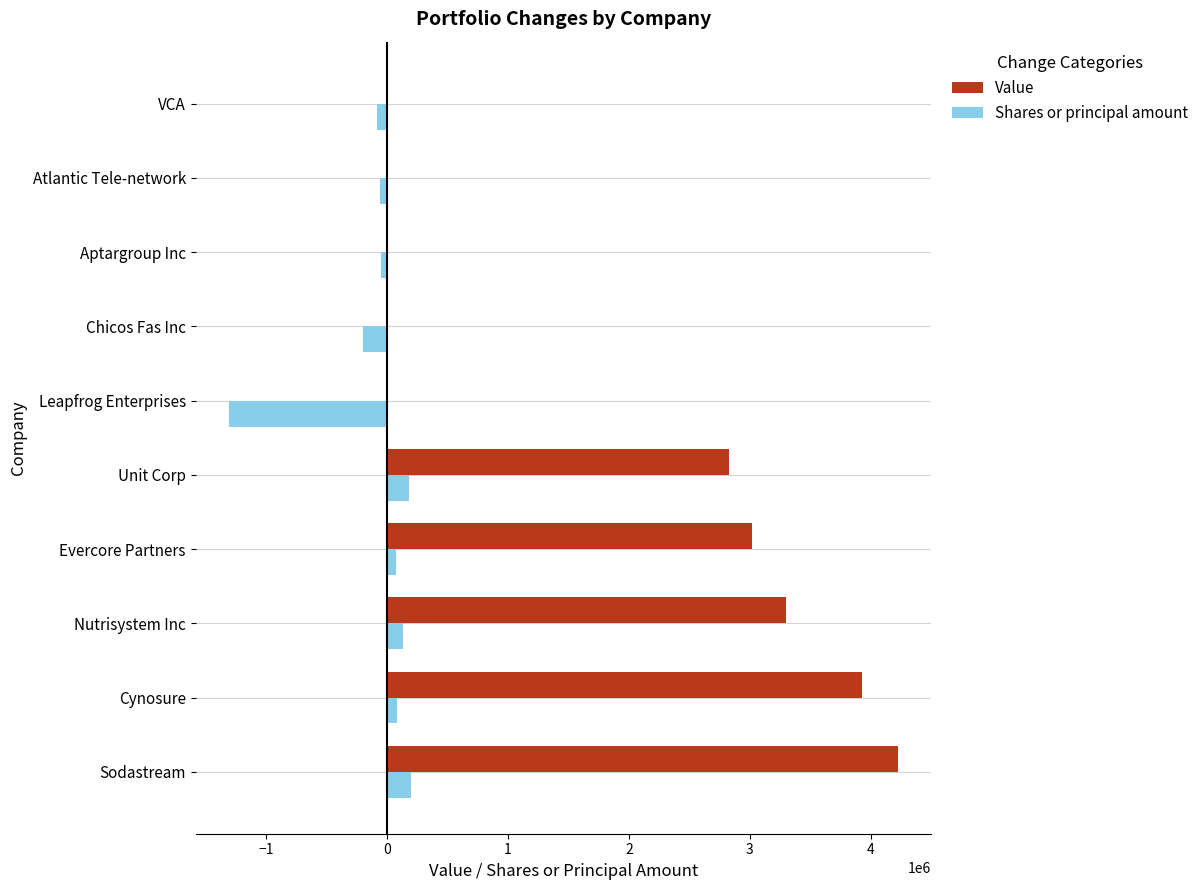

What is the sum of all Shares or principal amount values?

-1043279